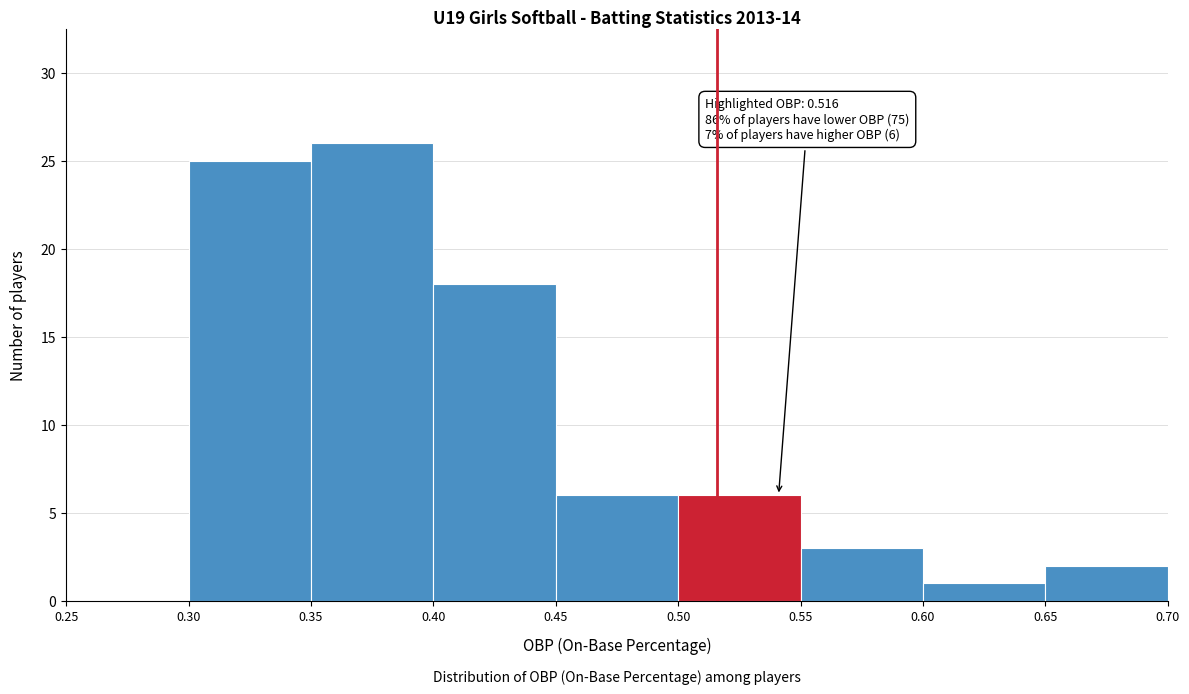

Over which range of the x-axis is the bar tallest?

0.35 to 0.40